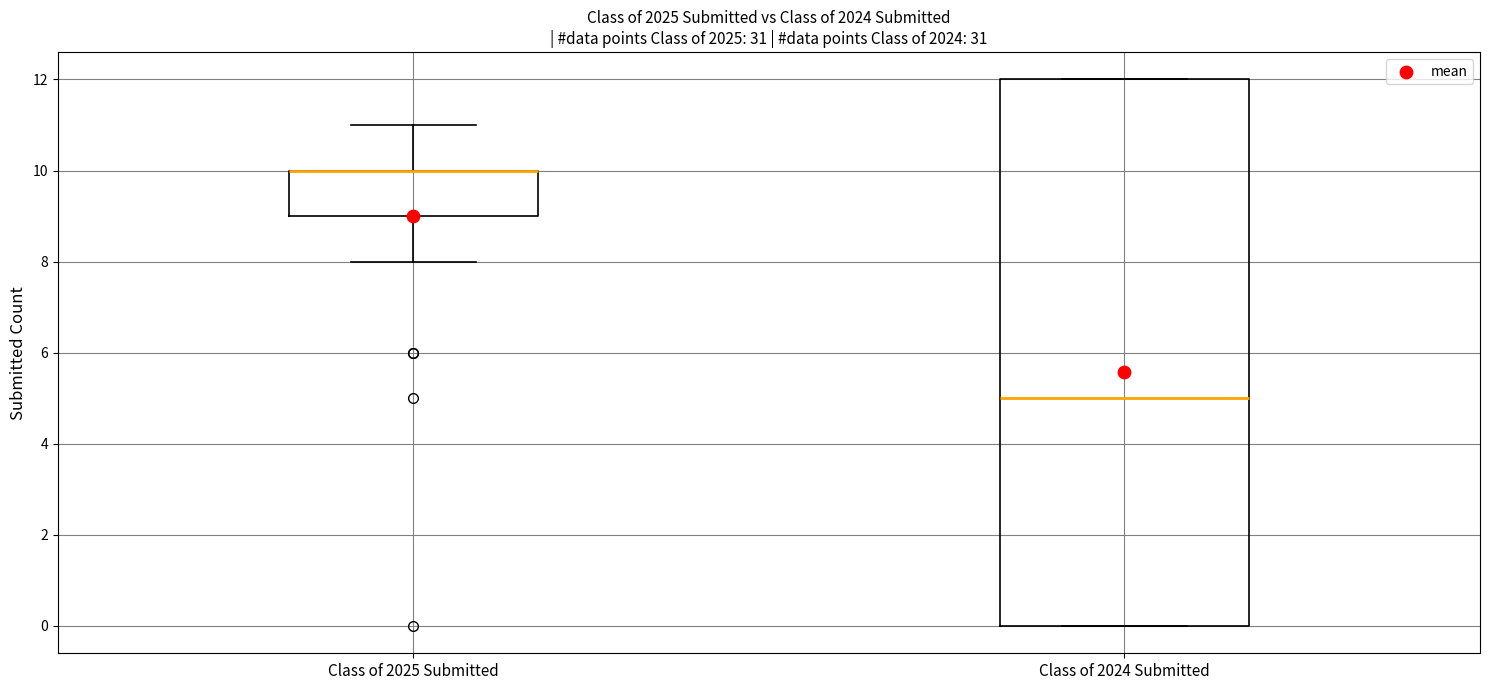

Reading left to right, read every box against the y-axis: the position of its median line, the range the box covers, and the ends of its whiskers. The values are not printed on the chart, so give them approximately, as read against the axis.

Class of 2025 Submitted: median 10 (drawn on the box's upper edge), box 9 to 10, whiskers 8 to 11
Class of 2024 Submitted: median 5, box 0 to 12, whiskers 0 to 12